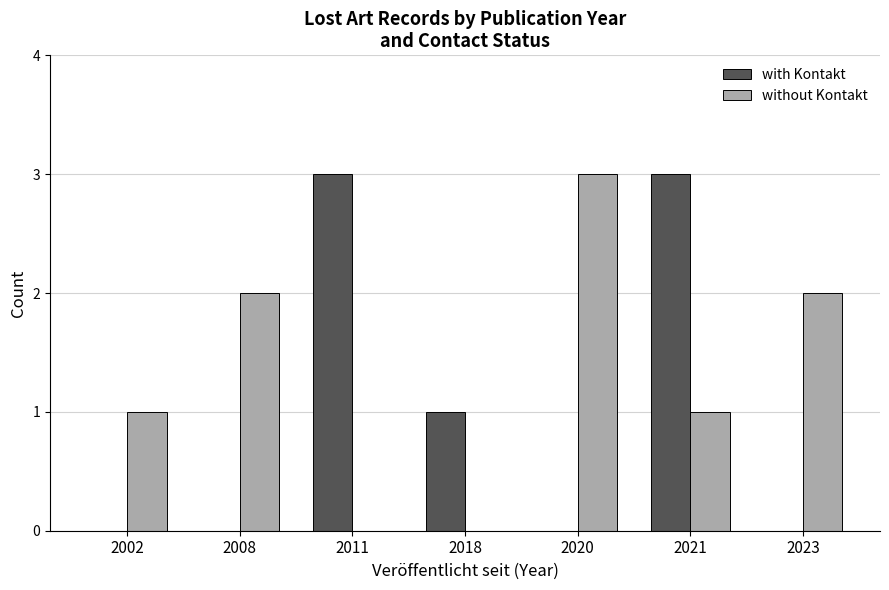

Between 2002 and 2008, which series saw the biggest shift?

without Kontakt